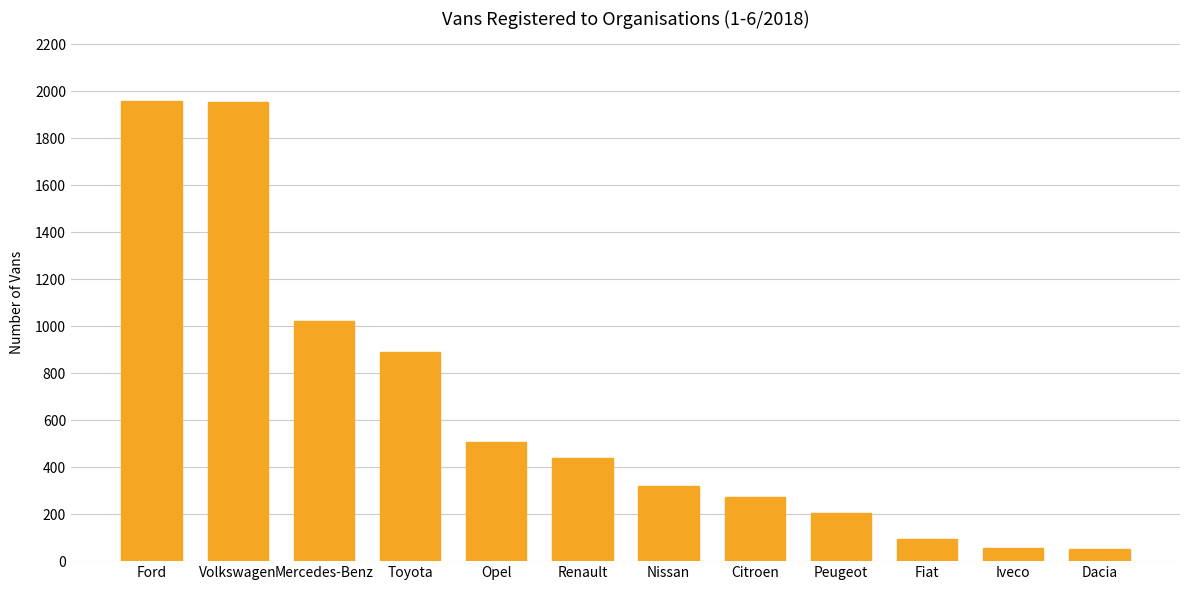

What is the value of the 10th bar from the left?

95